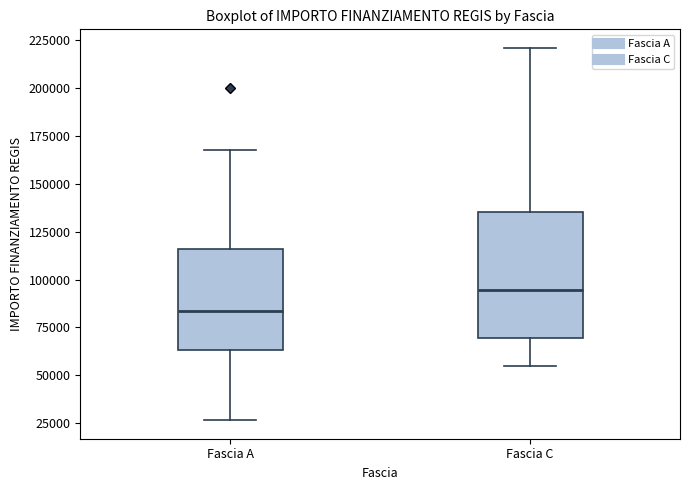

Comparing the boxes themselves (not the whiskers), which one is the tallest?

Fascia C